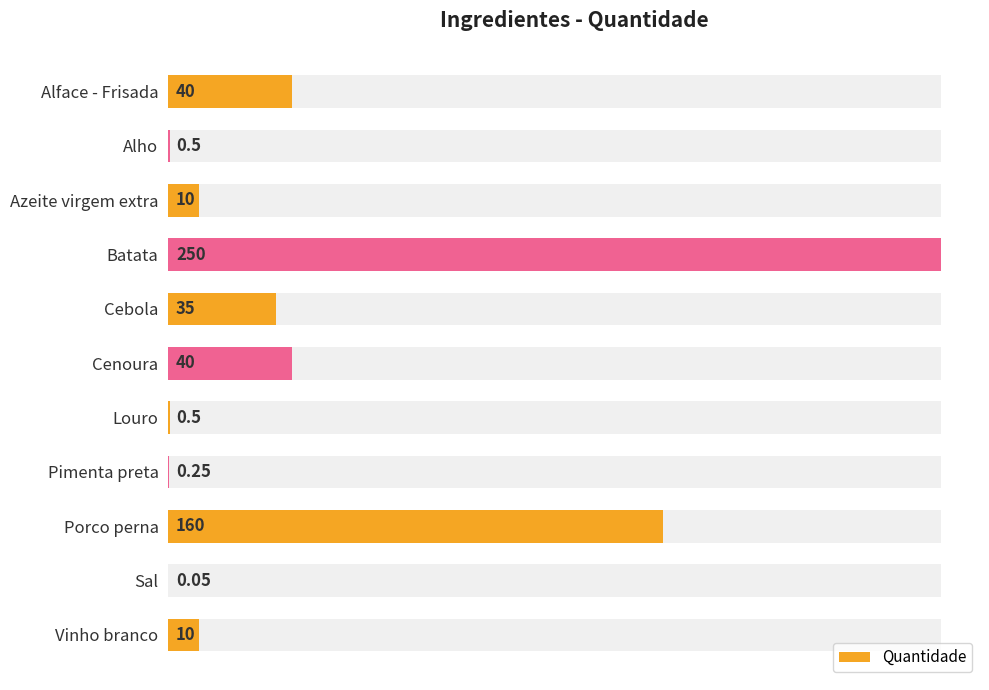

How many categories are shown in the chart?

11